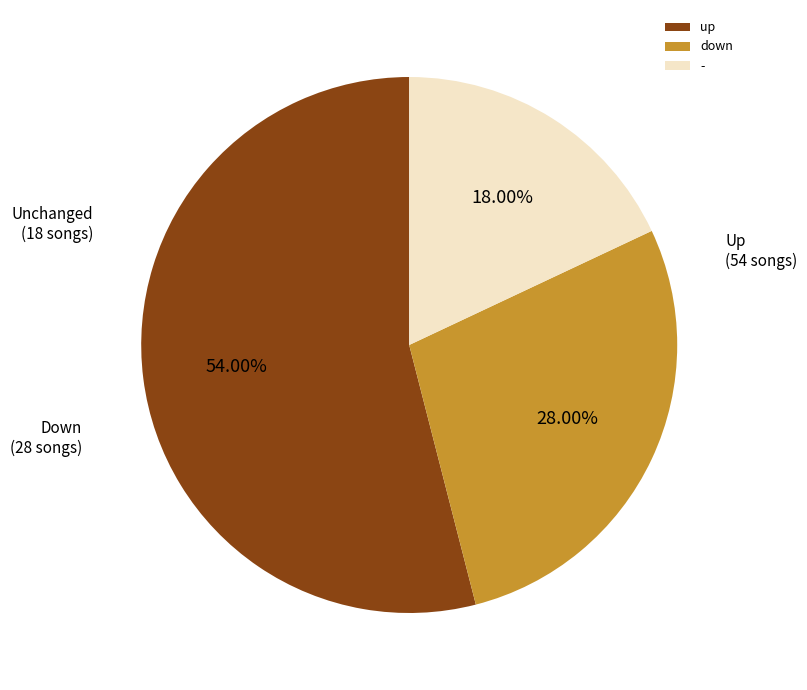

Which slice is the smallest?

-